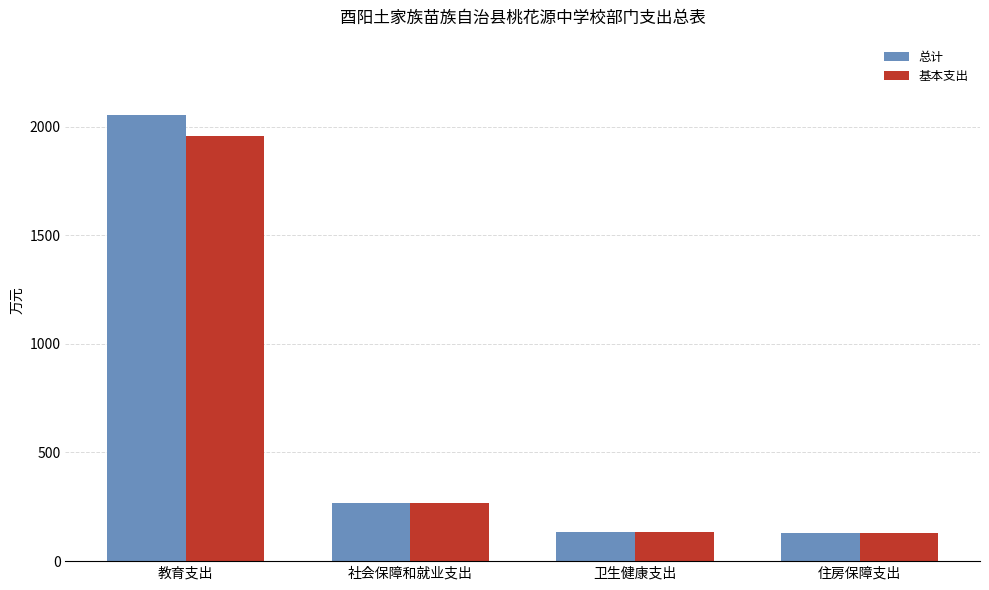

What is the difference between the maximum and minimum values in the 基本支出 series?

1827.9